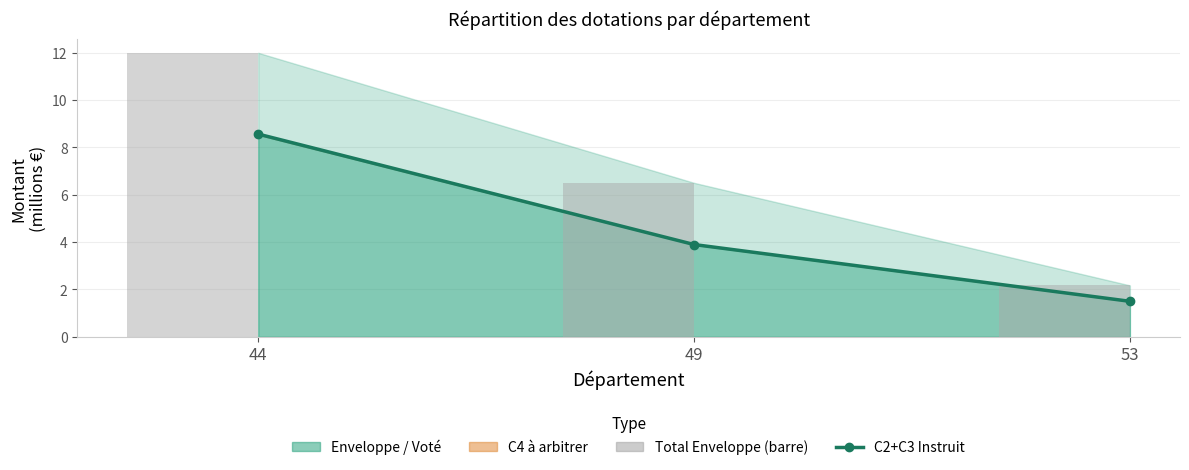

At which label is Total Enveloppe closest to 7?

49